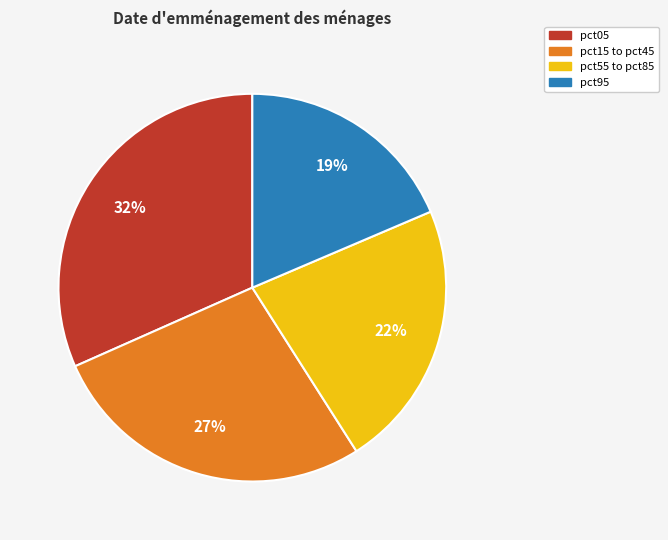

To the nearest percent, what is the difference between the largest and smallest slice percentages?

13%